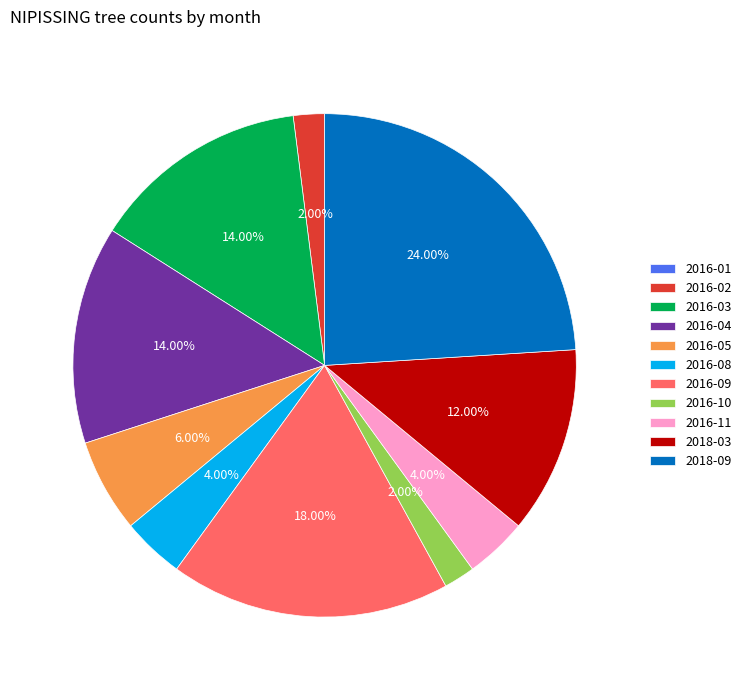

The 2016-05 slice represents 14% of the pie. True or false?

False